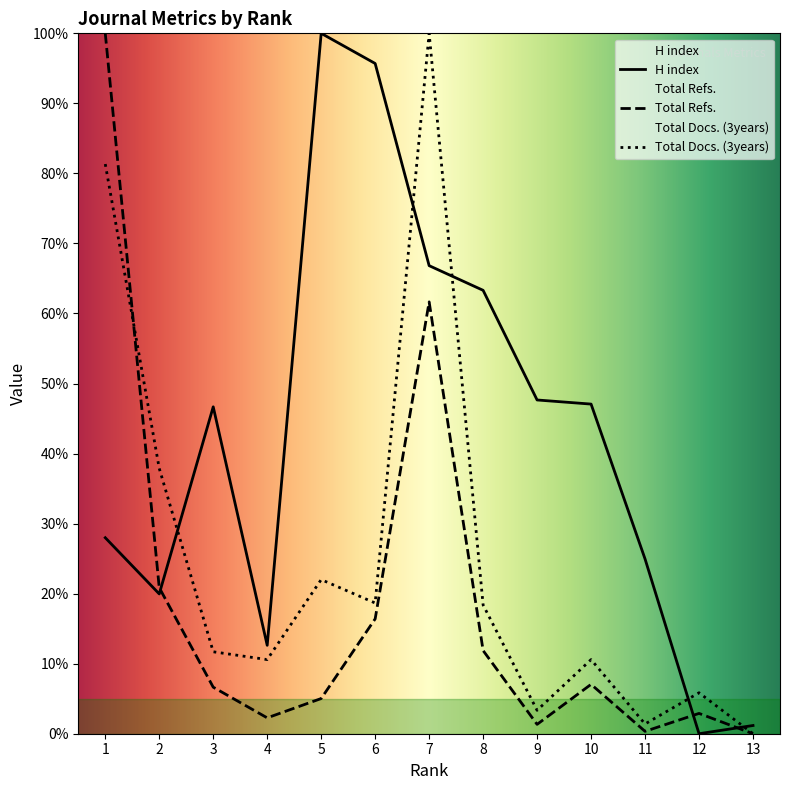

Which series has the largest range (max minus min)?

H index